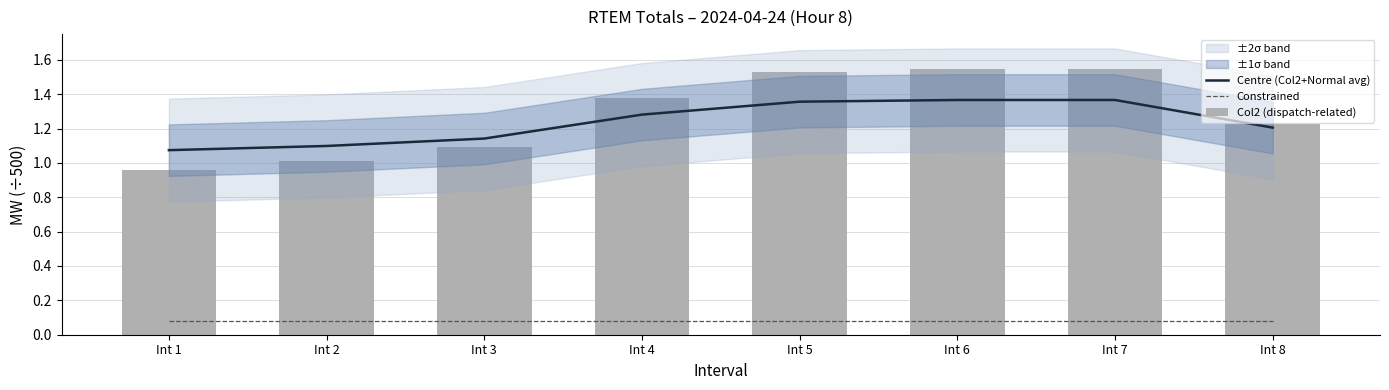

Reading left to right, transcribe all the data shown in this chart.

Centre (Col2+Normal avg): Int 1=1.1	Int 2=1.1	Int 3=1.1	Int 4=1.3	Int 5=1.4	Int 6=1.4	Int 7=1.4	Int 8=1.2
Constrained: Int 1=0.1	Int 2=0.1	Int 3=0.1	Int 4=0.1	Int 5=0.1	Int 6=0.1	Int 7=0.1	Int 8=0.1
Col2 (dispatch-related): Int 1=1.0	Int 2=1.0	Int 3=1.1	Int 4=1.4	Int 5=1.5	Int 6=1.5	Int 7=1.5	Int 8=1.2